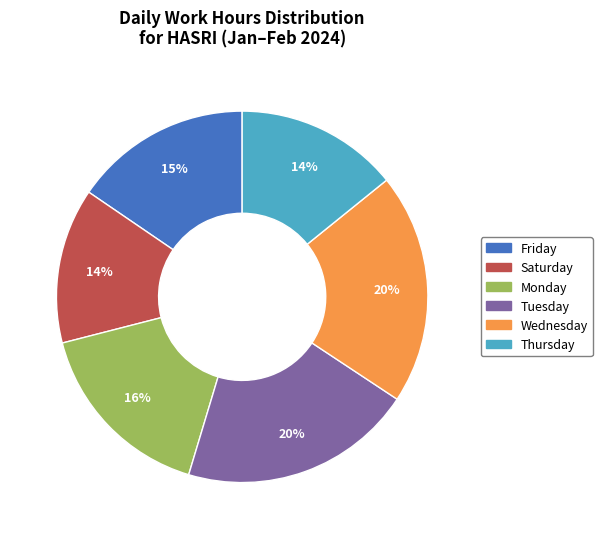

How many segments does this pie chart have?

6